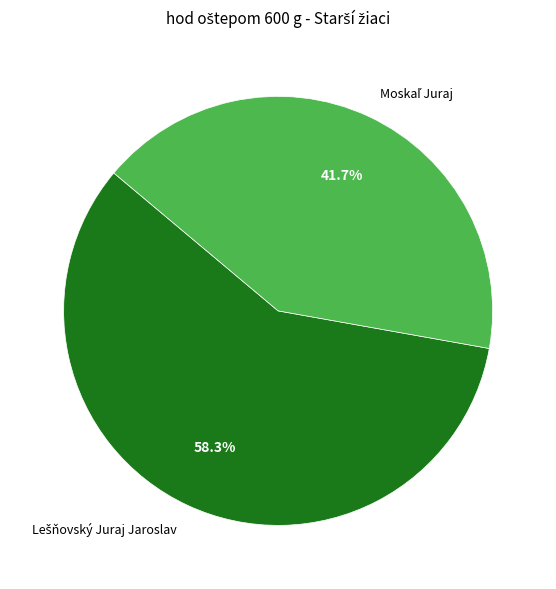

Is there a majority slice in this chart?

Yes